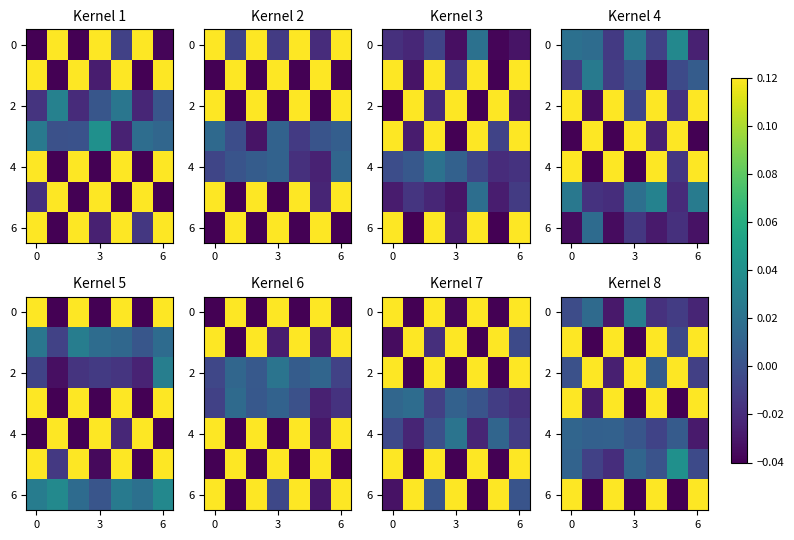

At how many categories does at least one series exceed 0?

7